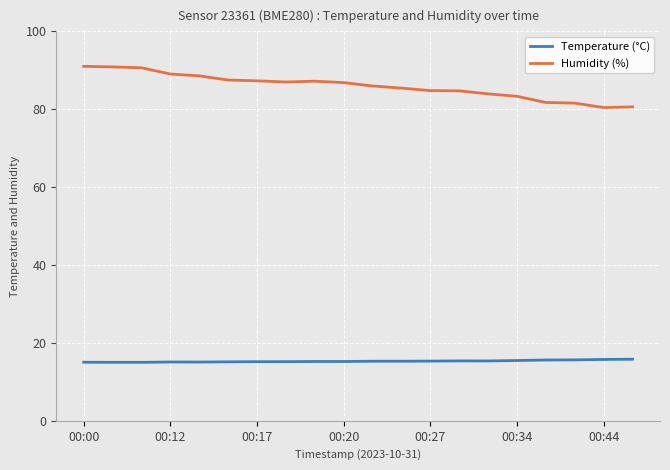

List the series in order of their overall mean, highest first.

Humidity (%), Temperature (°C)